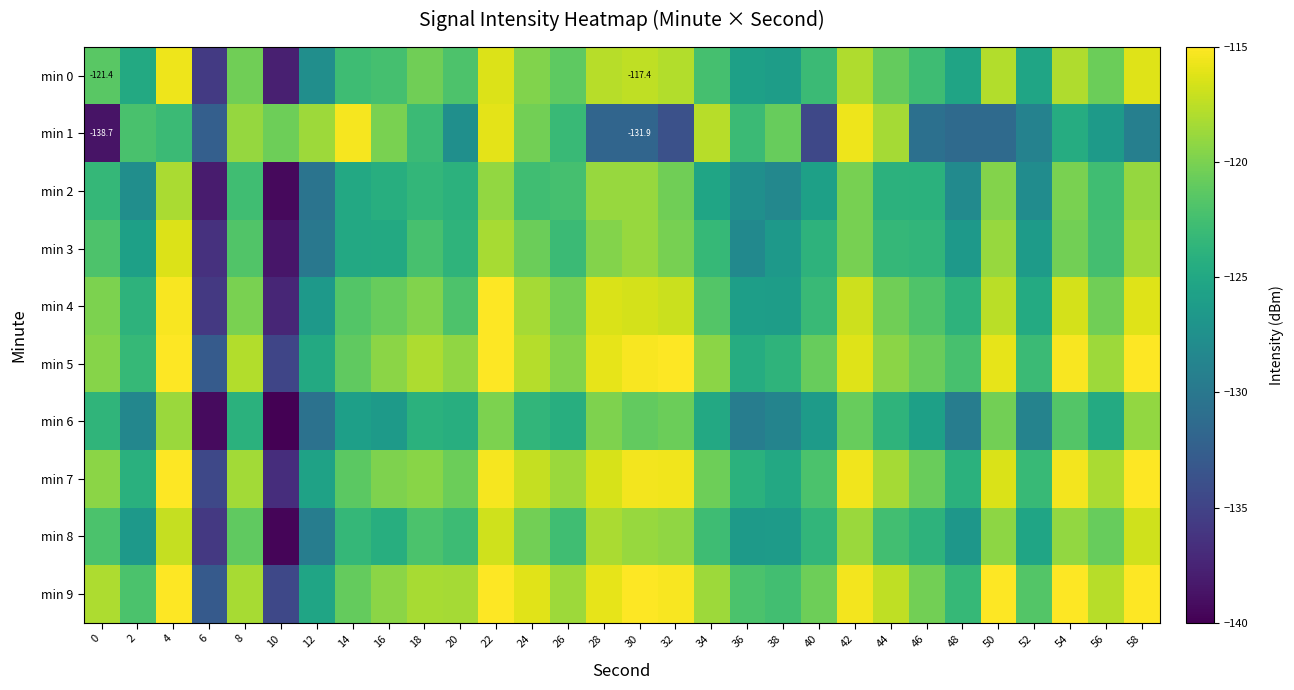

What is the highest value of the min 1 series?

-115.4